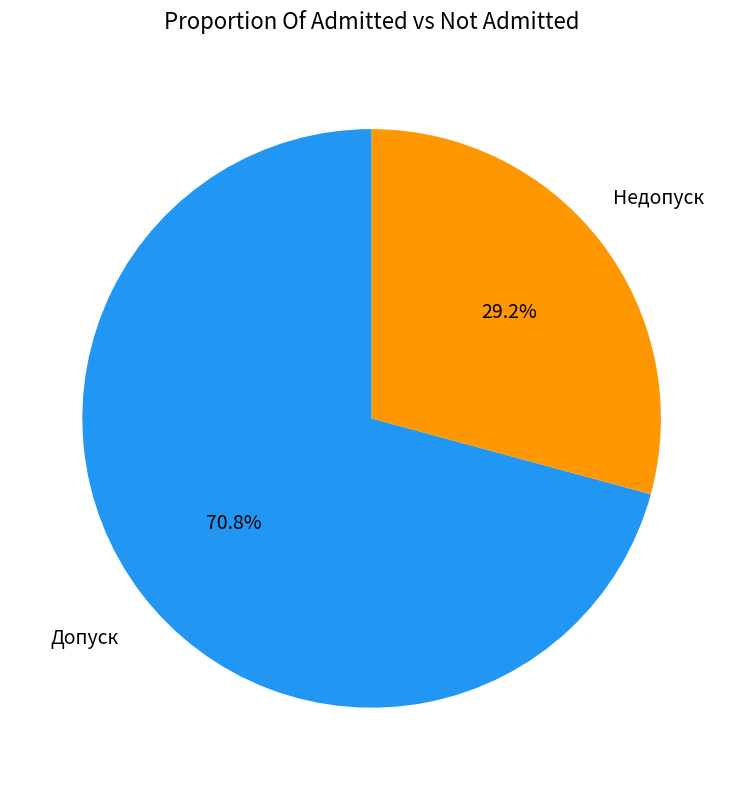

Which slice represents more than half of the pie?

Допуск